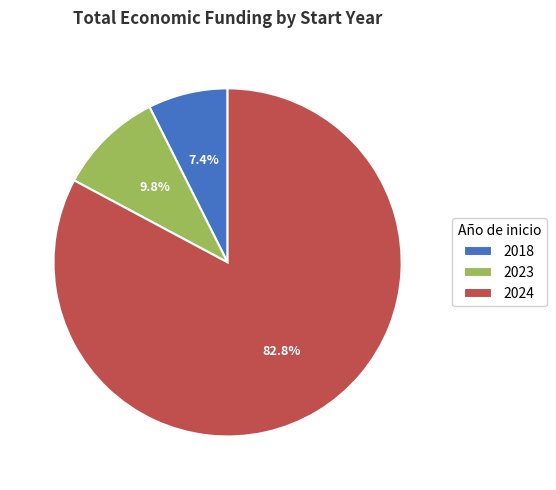

Rank the categories by value from lowest to highest.

2018, 2023, 2024